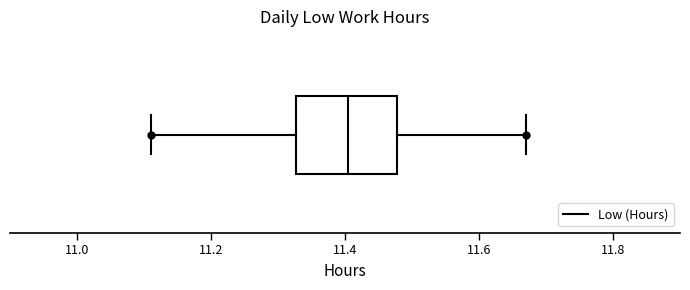

Transcribe this box plot: give where the median line is, the range the box spans, and where the two whiskers end, as read against the x-axis. The values are not printed on the chart, so give them approximately, as read against the axis.

median 11.40, box 11.32 to 11.48, whiskers 11.12 to 11.68